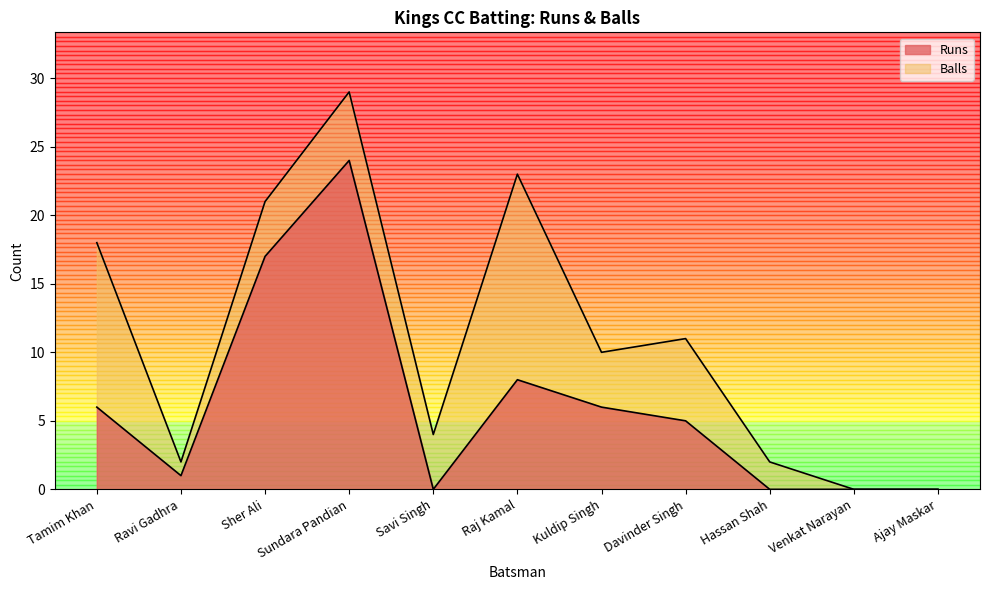

Which series has the widest spread of values?

Kings CC Batsmen Balls